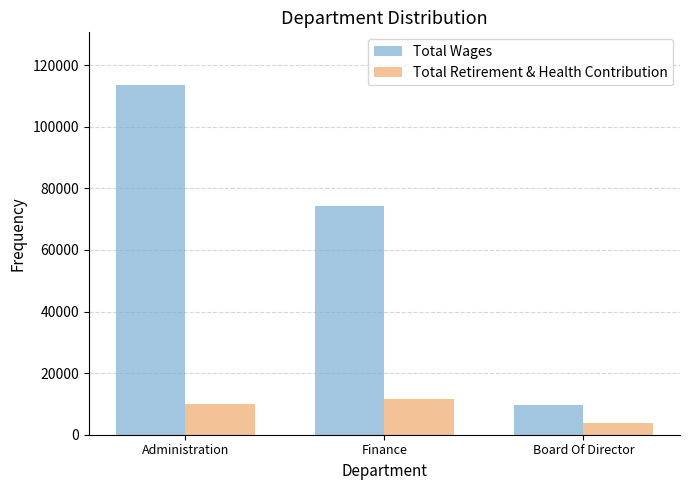

How many data points does each series have?

3